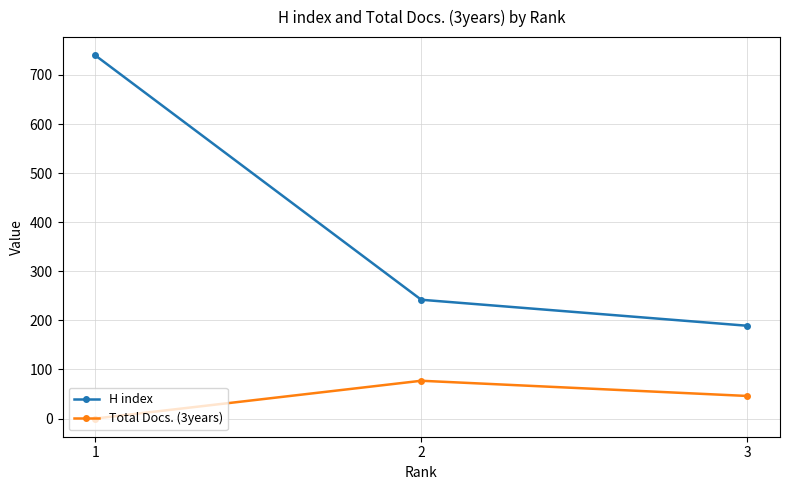

How many lines are shown in the chart?

2